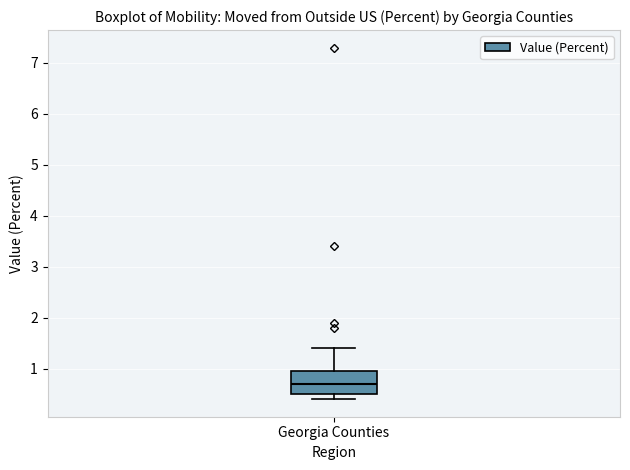

Transcribe this box plot: give where the median line is, the range the box spans, and where the two whiskers end, as read against the y-axis. The values are not printed on the chart, so give them approximately, as read against the axis.

median 0.7, box 0.5 to 1.0, whiskers 0.4 to 1.4